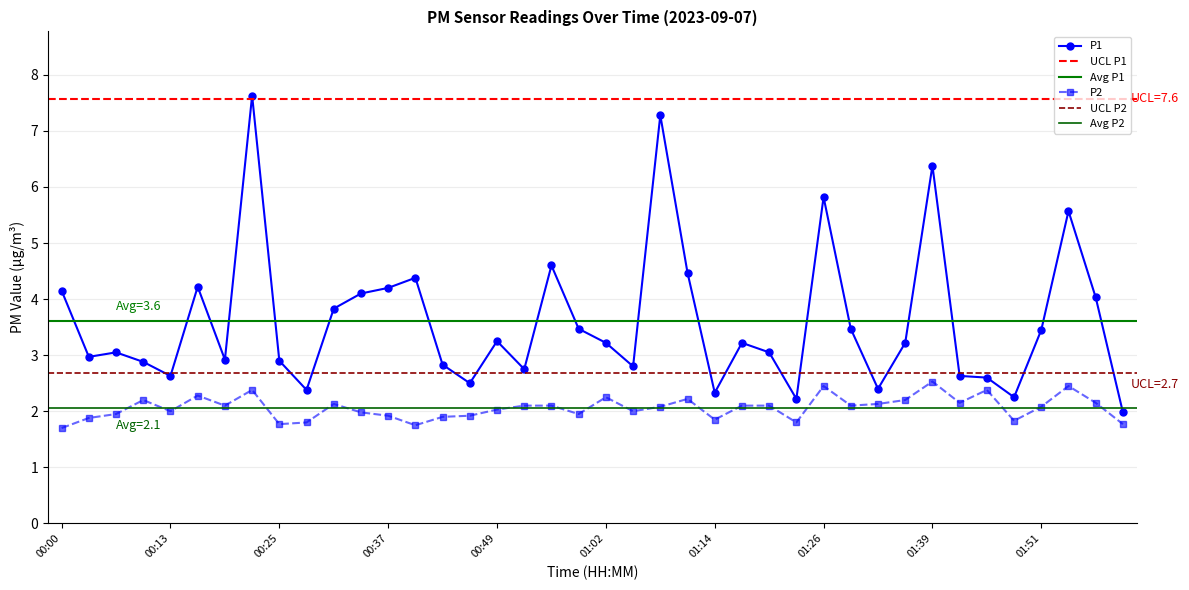

The value of P2 at 00:37 is 1.1. True or false?

False